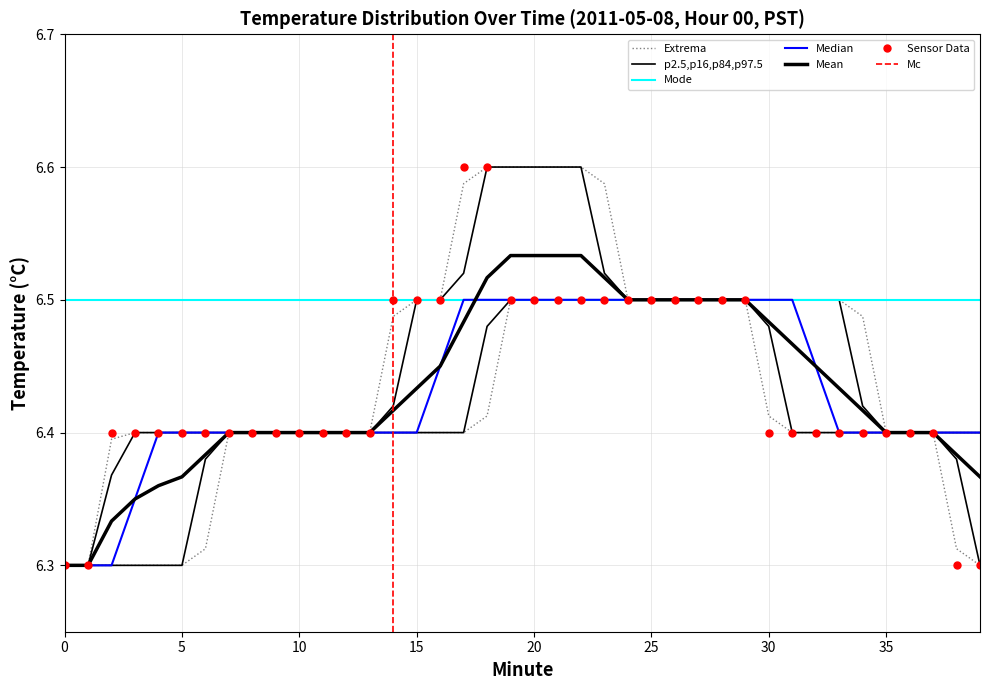

Reading left to right, what are all the values shown in this chart?

6.3	6.3	6.4	6.4	6.4	6.4	6.4	6.4	6.4	6.4	6.4	6.4	6.4	6.4	6.5	6.5	6.5	6.6	6.6	6.5	6.5	6.5	6.5	6.5	6.5	6.5	6.5	6.5	6.5	6.5	6.4	6.4	6.4	6.4	6.4	6.4	6.4	6.4	6.3	6.3